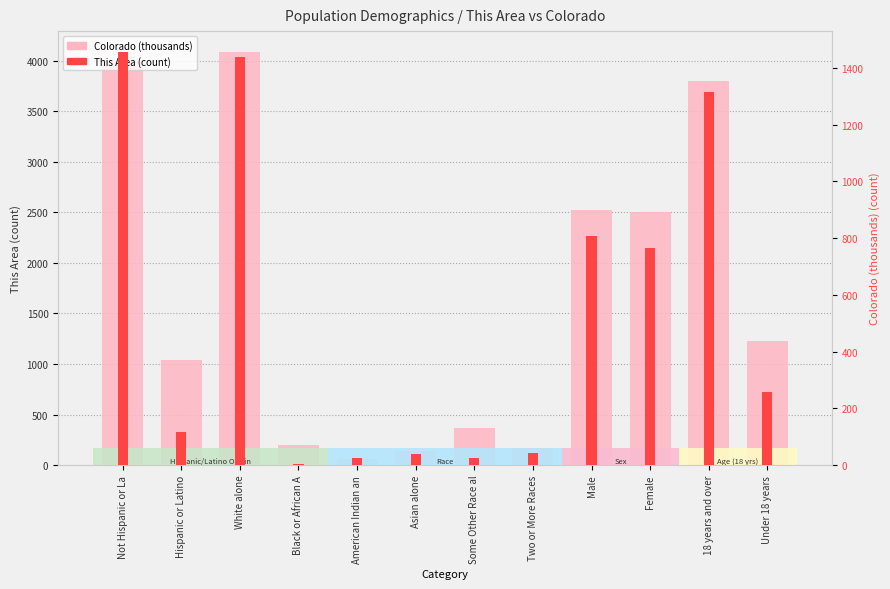

What is the sum of all This Area (count) values?

6287.0